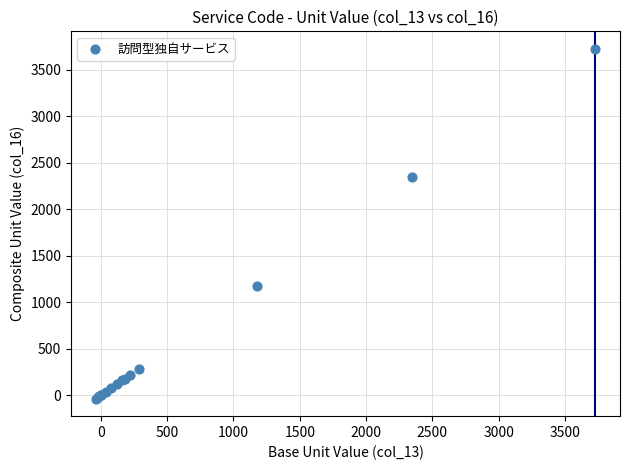

What Y value in the scatter plot is closest to 1845?

2349